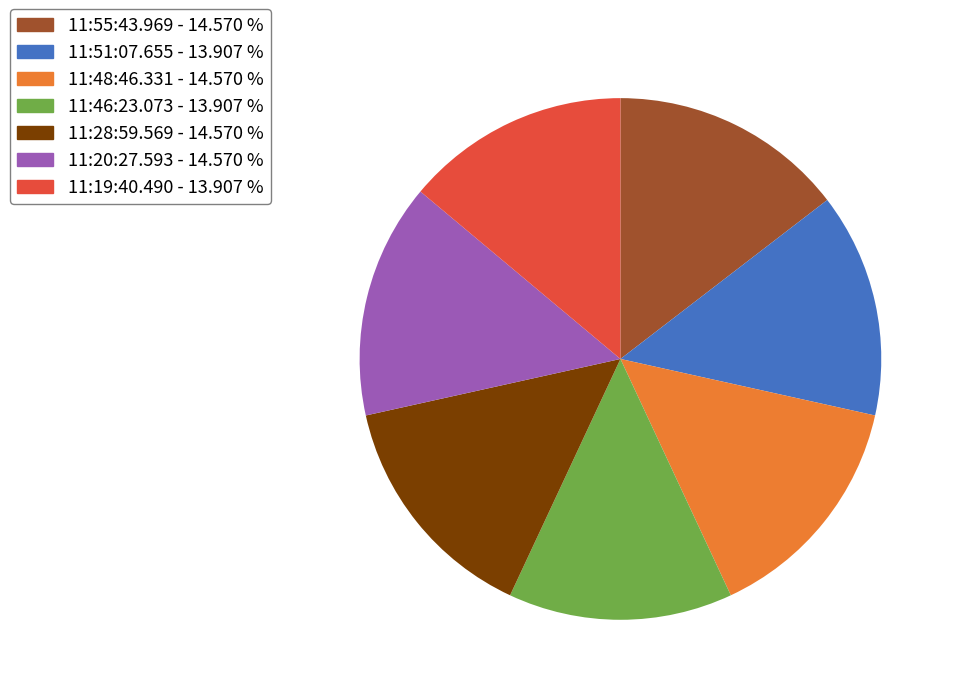

Do 11:20:27.593 - 14.570 % and 11:55:43.969 - 14.570 % together represent more than half of the pie?

No